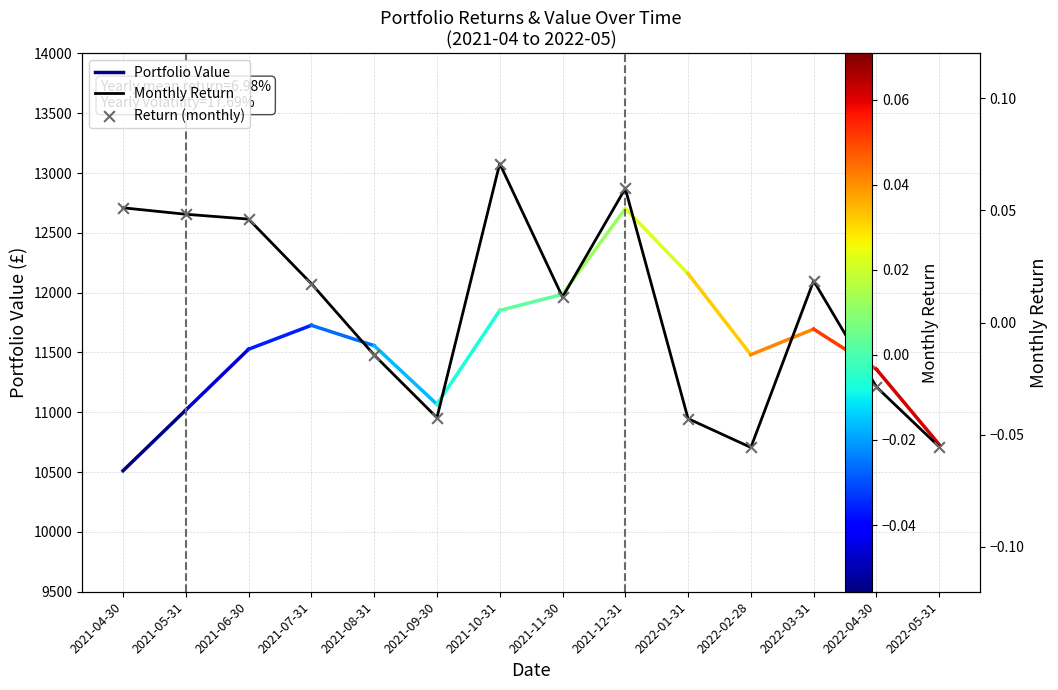

Which has a higher value, 2022-03-31 or 2021-11-30?

2022-03-31